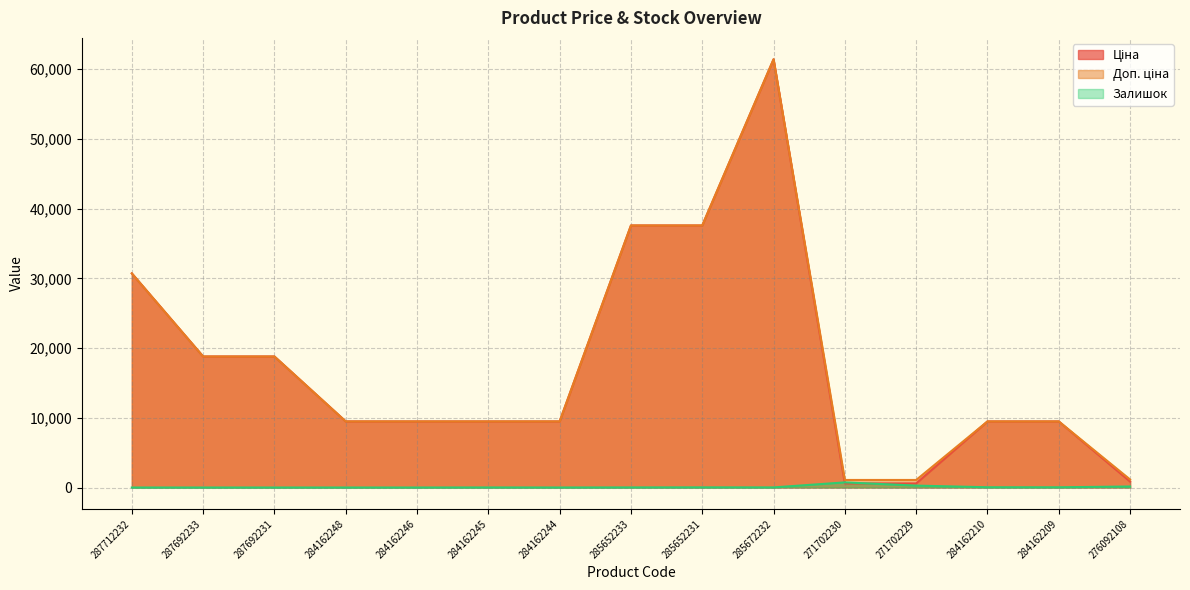

True or false: Залишок has a value of 12.0 at 285652233.

True